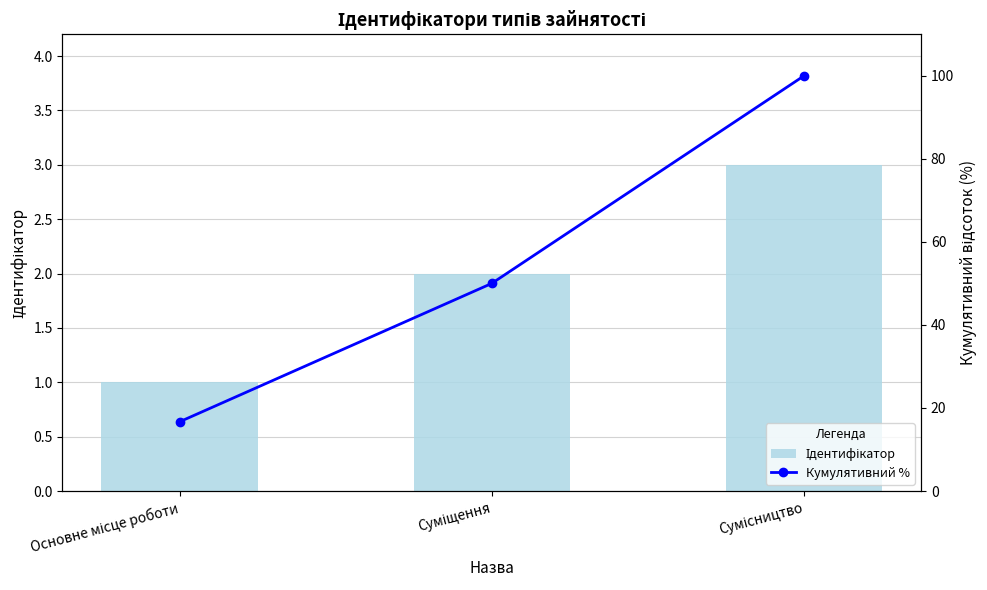

Is it true that Кумулятивний % equals 100.0 at Сумісництво?

True